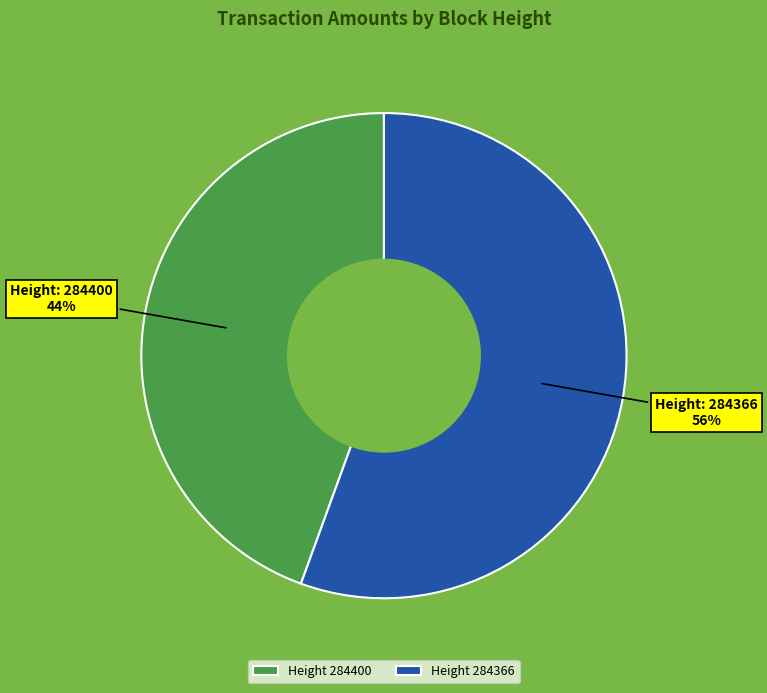

How many slices are in this pie chart?

2